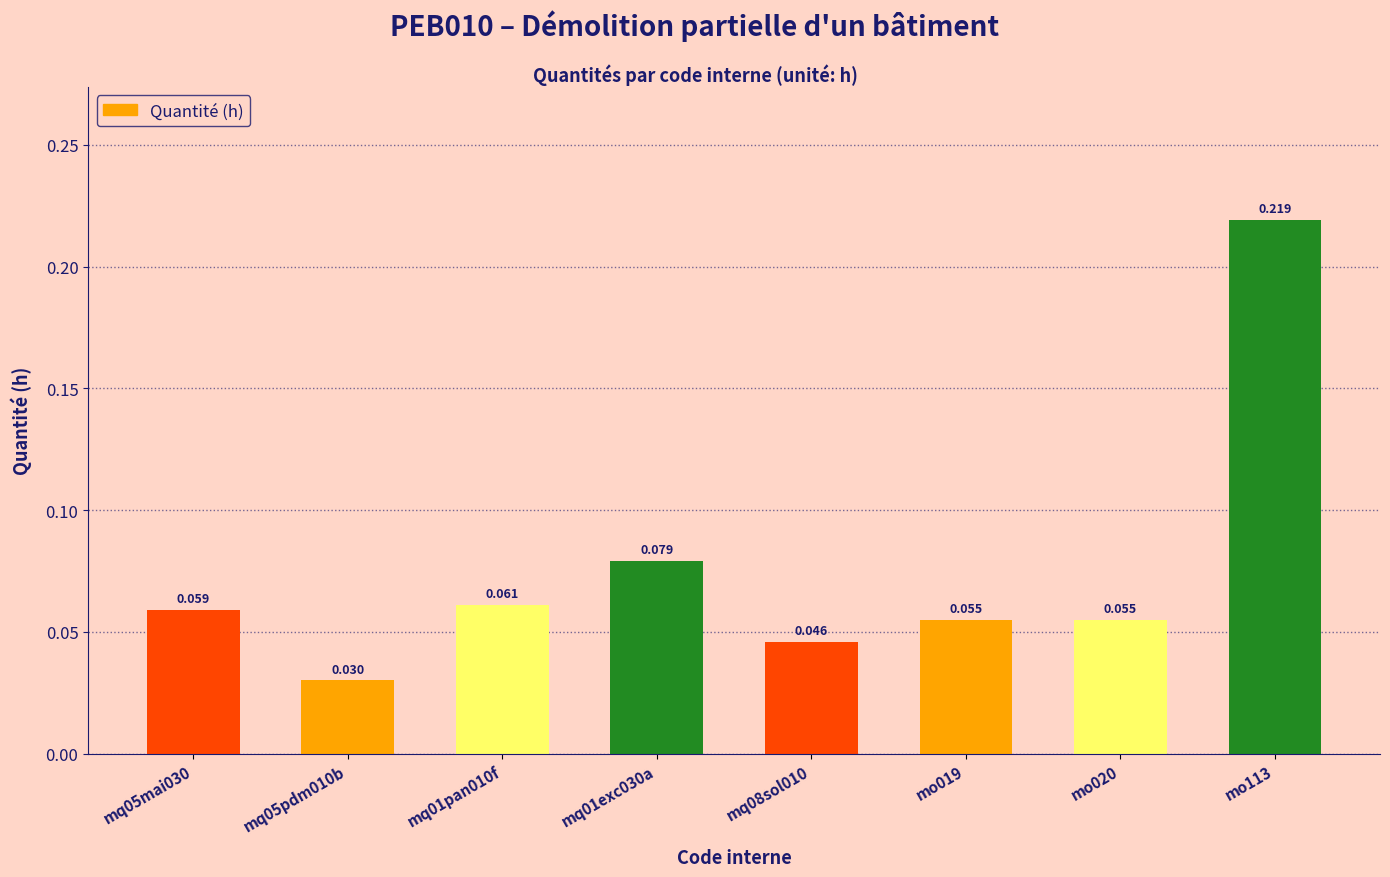

Which category has the highest value across all series?

mo113